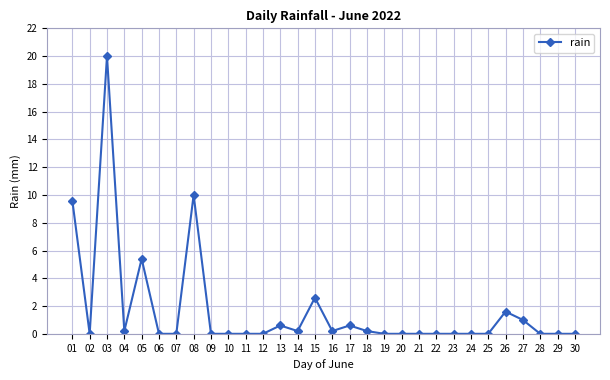

Between 14 and 19, which is larger?

14